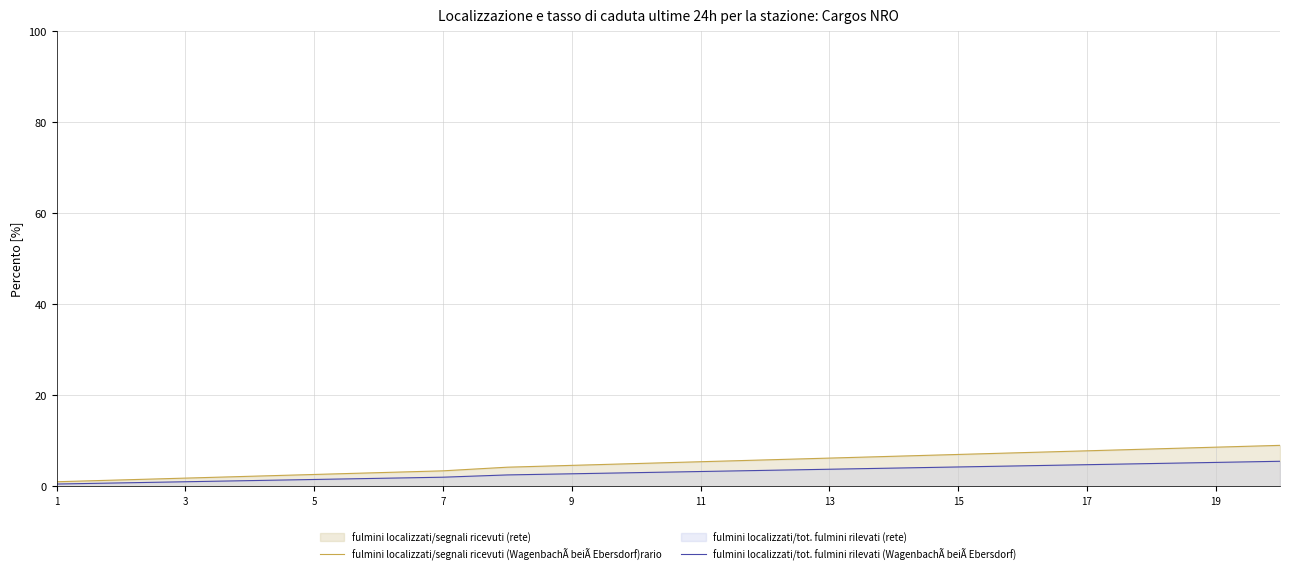

What is the lowest value of the fulmini localizzati/segnali ricevuti (WagenbachÃ beiÃ Ebersdorf)rario series?

1.0